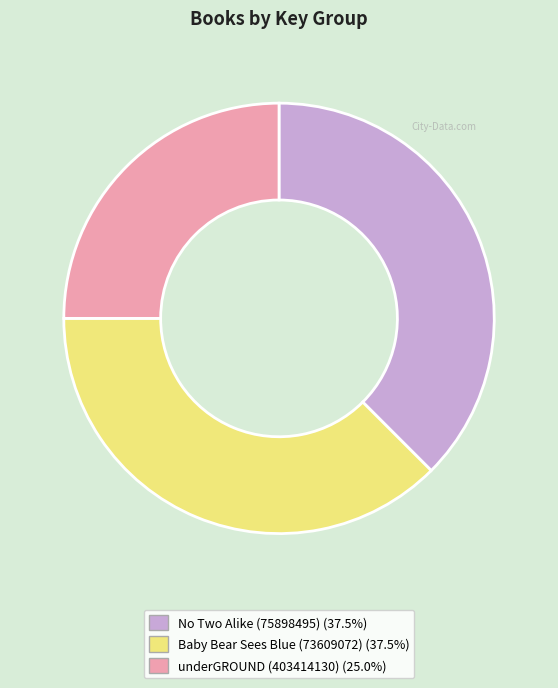

What is the ratio of the value at Baby Bear Sees Blue (73609072) to the value at No Two Alike (75898495)?

1.0